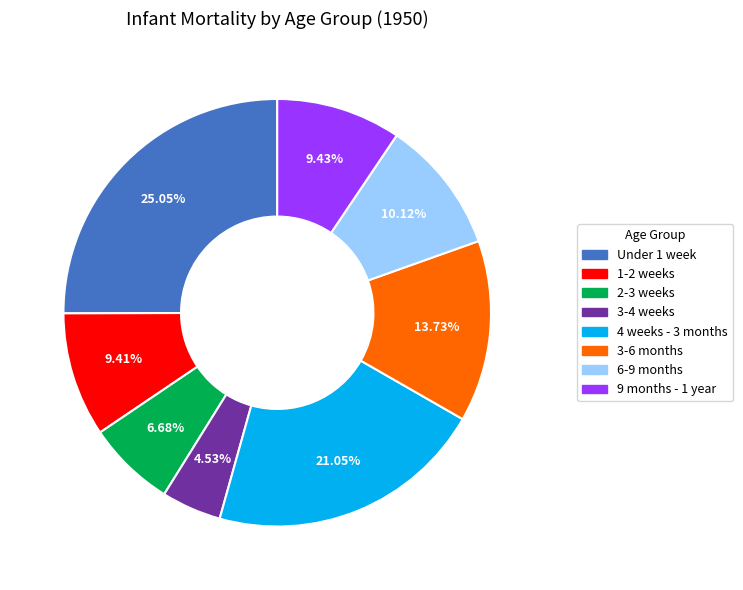

The Under 1 week slice represents 25% of the pie. True or false?

True